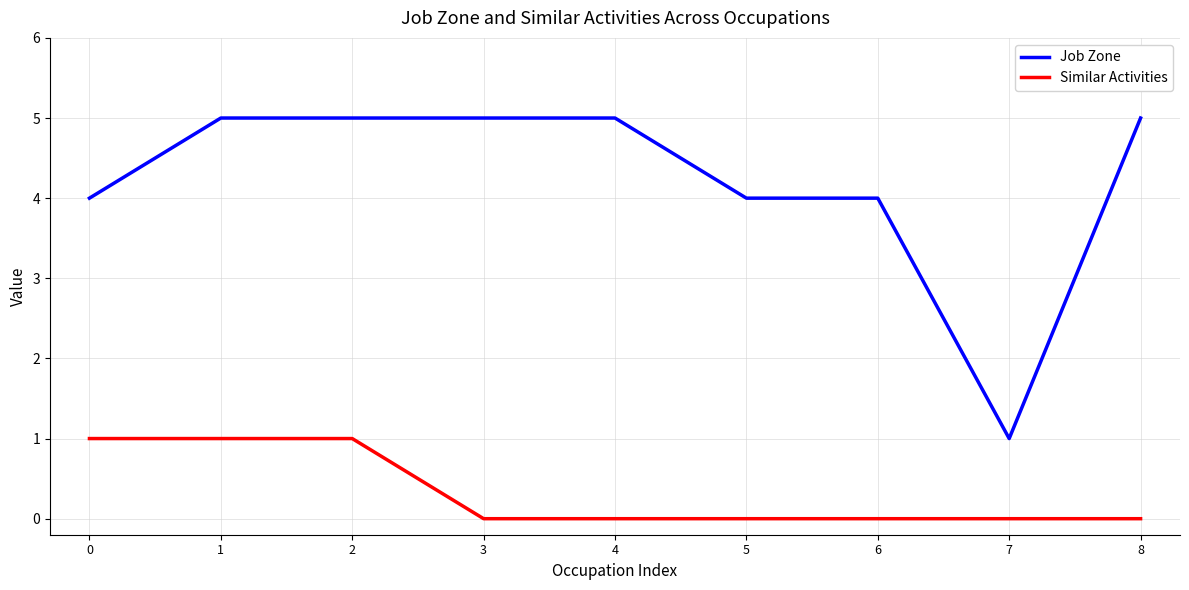

Which series changed the most between 5 and 7?

Job Zone